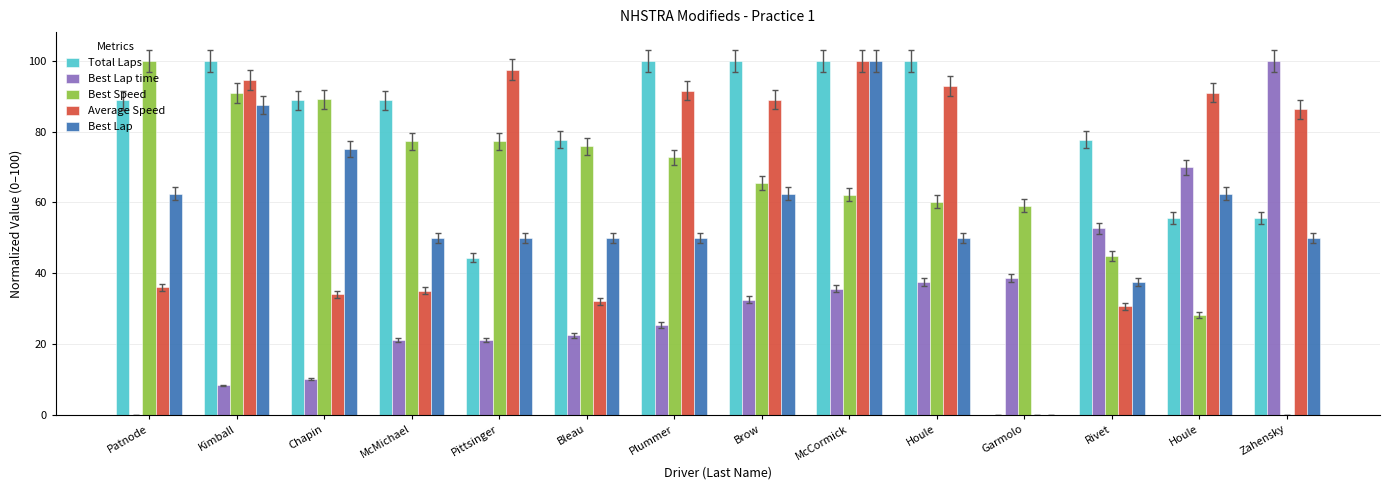

The value of Best Lap at Houle is 28.0. True or false?

False